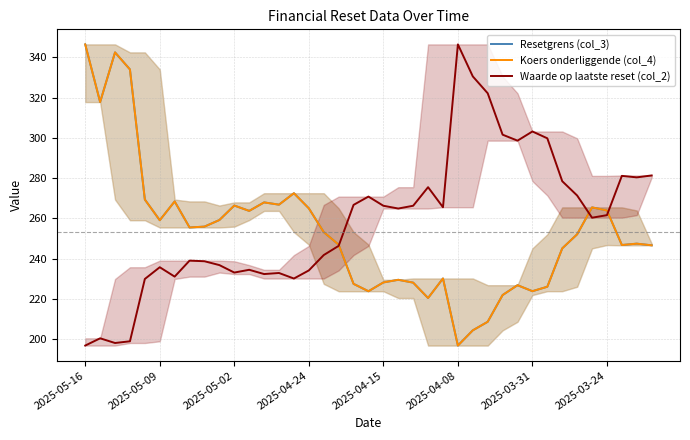

In Resetgrens (col_3), how many points are lower than both neighbors (excluding endpoints)?

10